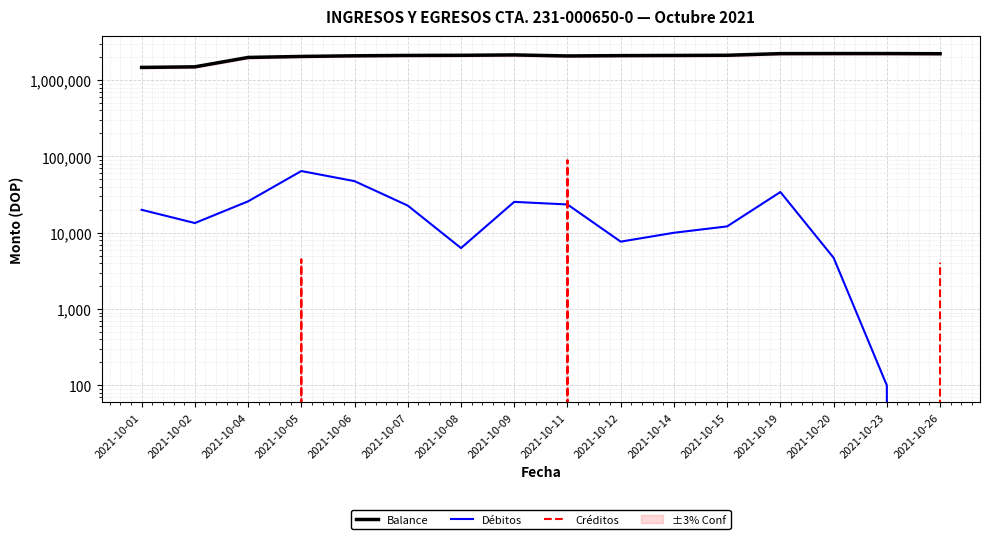

Where is the first local minimum for Débitos?

2021-10-02